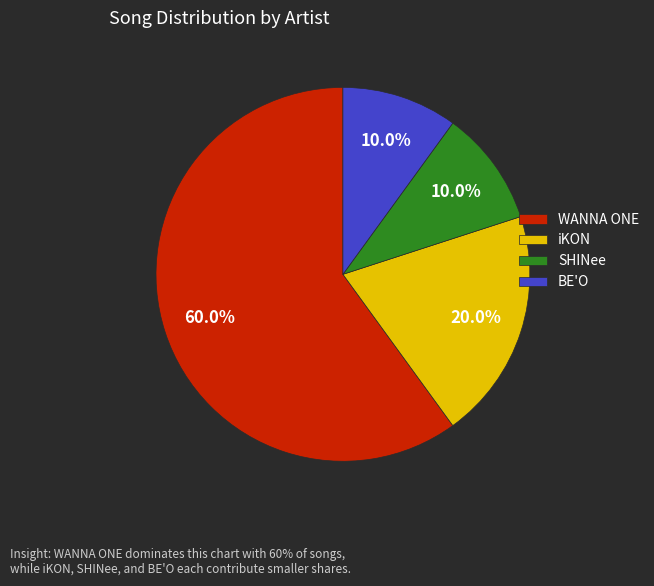

Which has a higher value, iKON or BE'O?

iKON